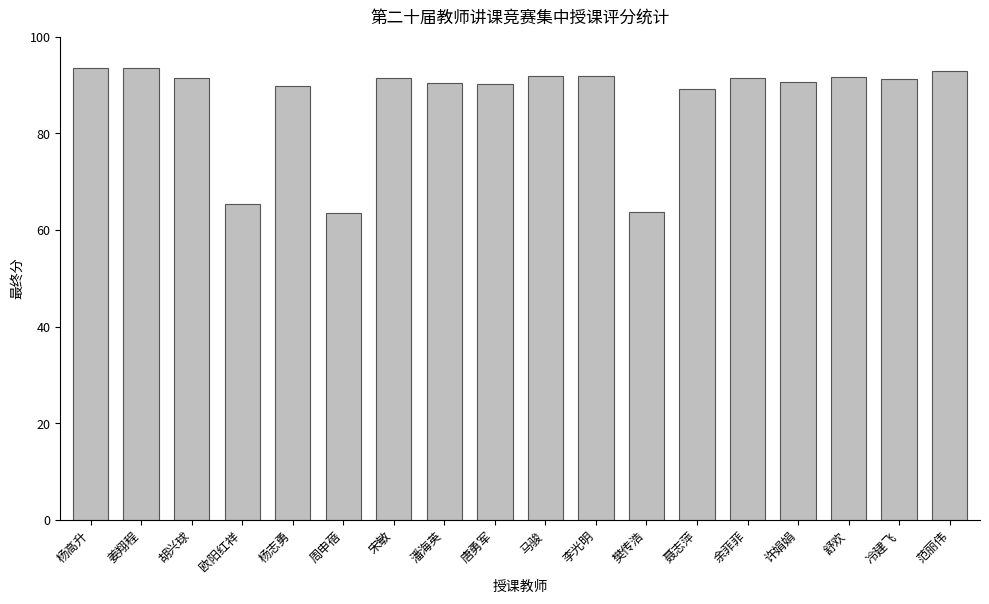

What is the greatest value displayed?

93.6